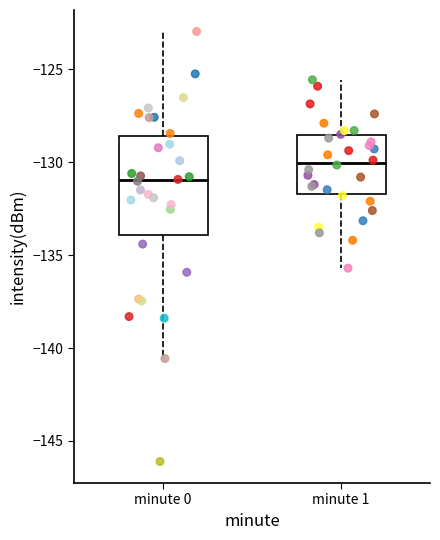

Comparing the boxes themselves (not the whiskers), which one is the tallest?

minute 0